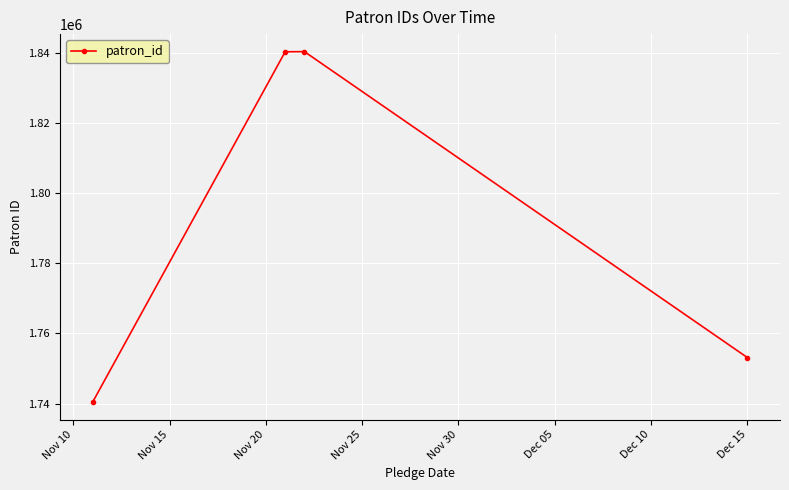

What is the smallest value displayed?

1740449